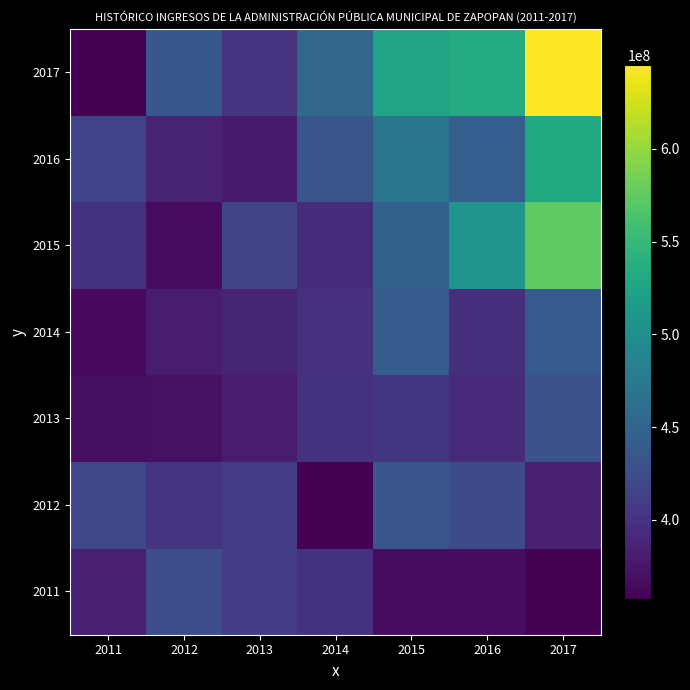

How many data points does each series have?

7